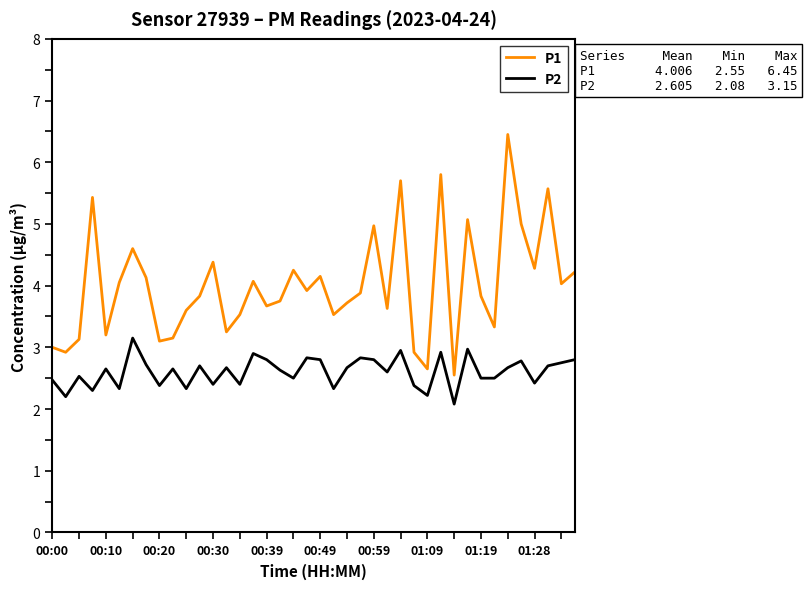

Which series has the largest total across all categories?

P1